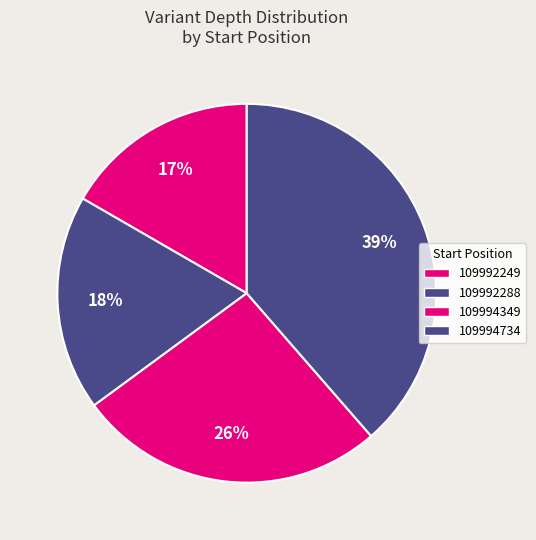

What percentage is the 109992249 slice, to the nearest percent?

17%